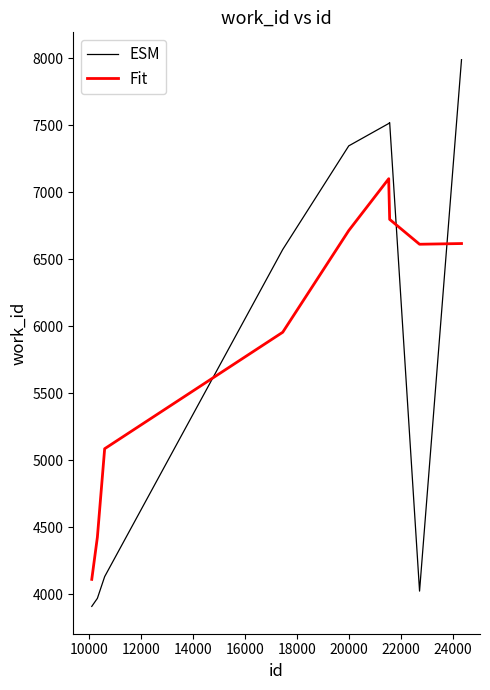

After their last crossing, which series has the higher values: Fit or ESM?

ESM